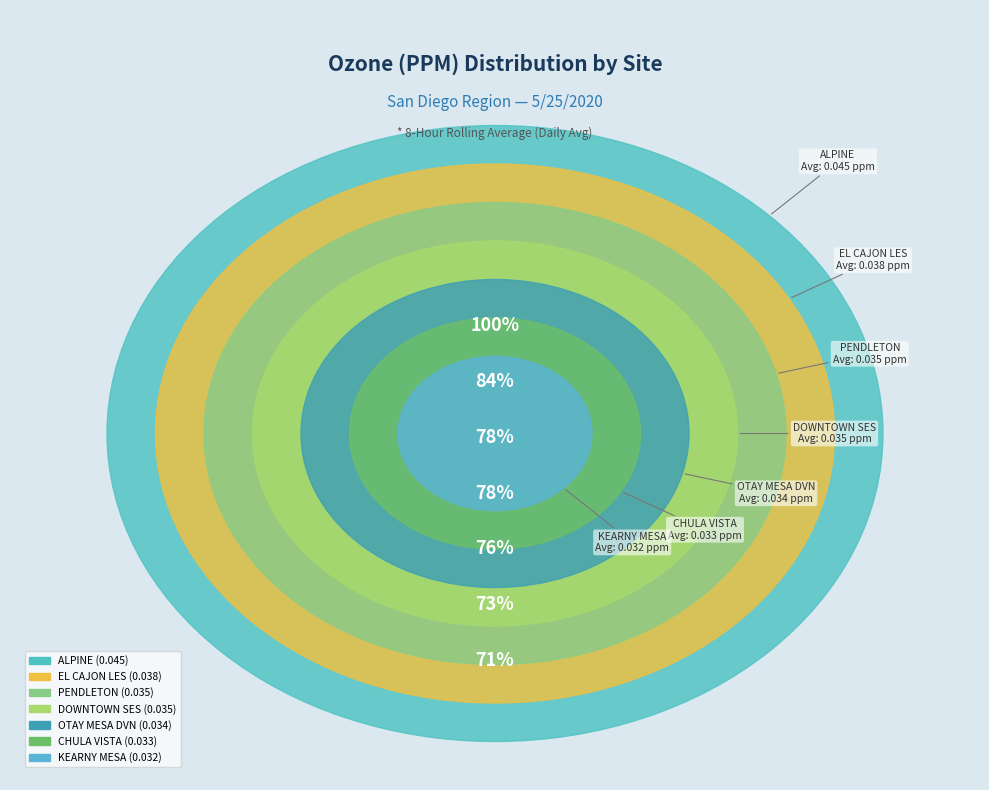

How many slices are in this pie chart?

7